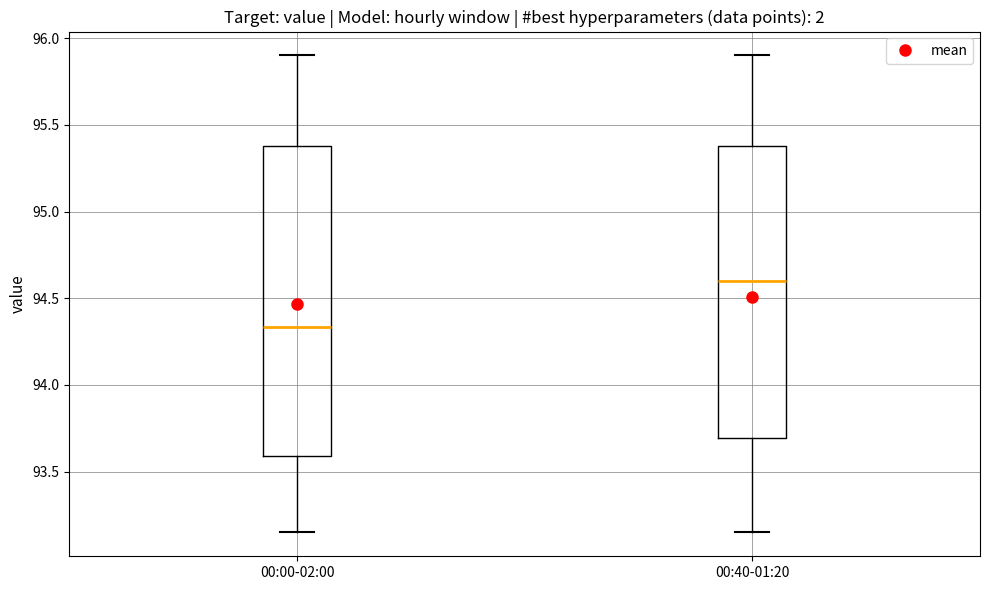

Which box is the tallest, from its lower edge to its upper edge?

00:00-02:00